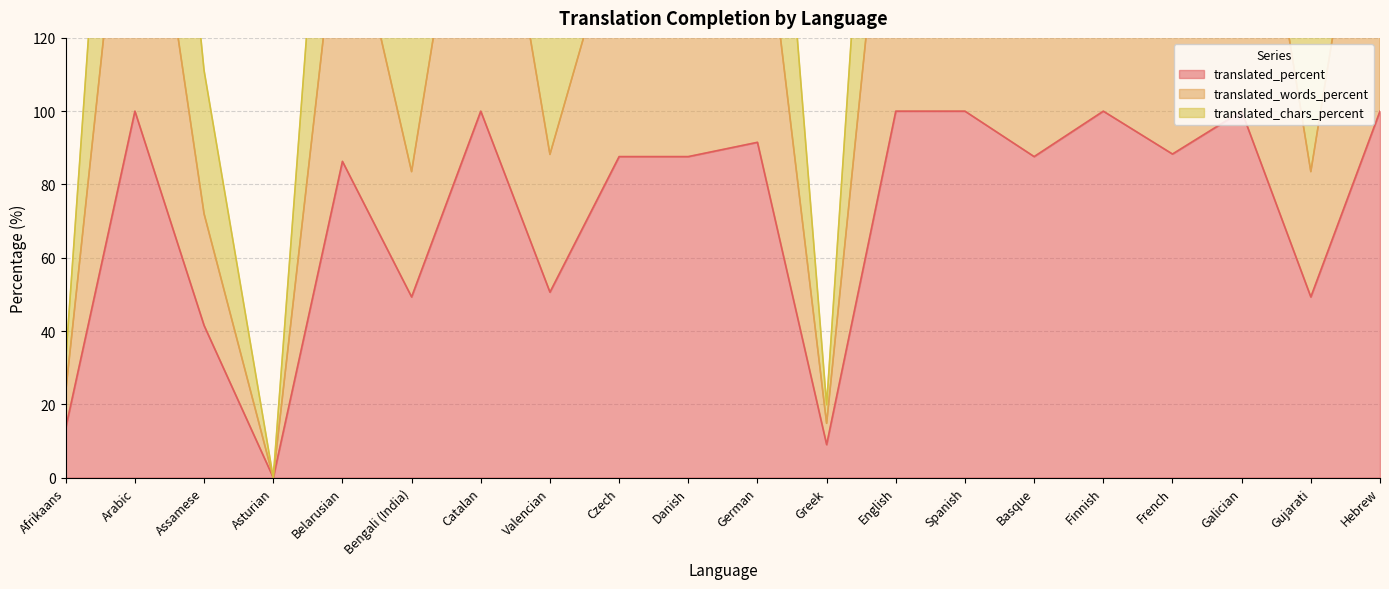

Where is translated_chars_percent nearest to the value 150?

Valencian